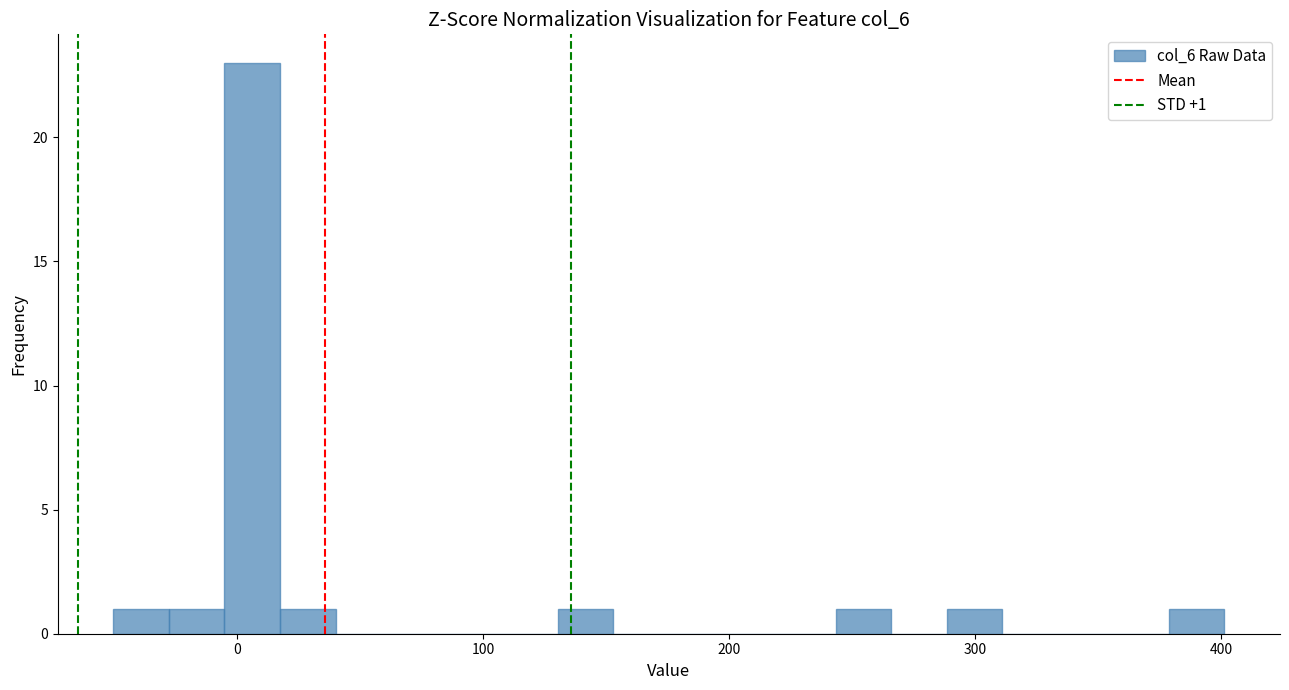

Around what value on the x-axis is the tallest bar? Give the approximate position of its centre, as read against the axis.

10